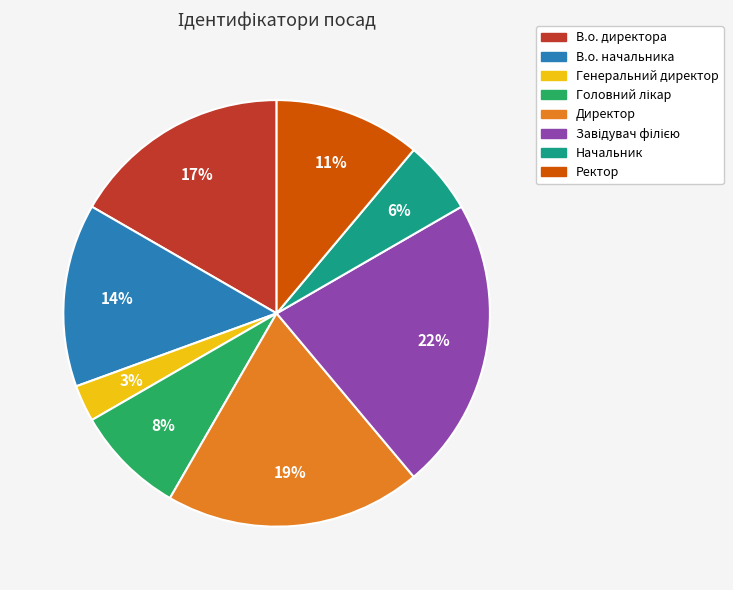

To the nearest percent, what is the average slice percentage?

12%